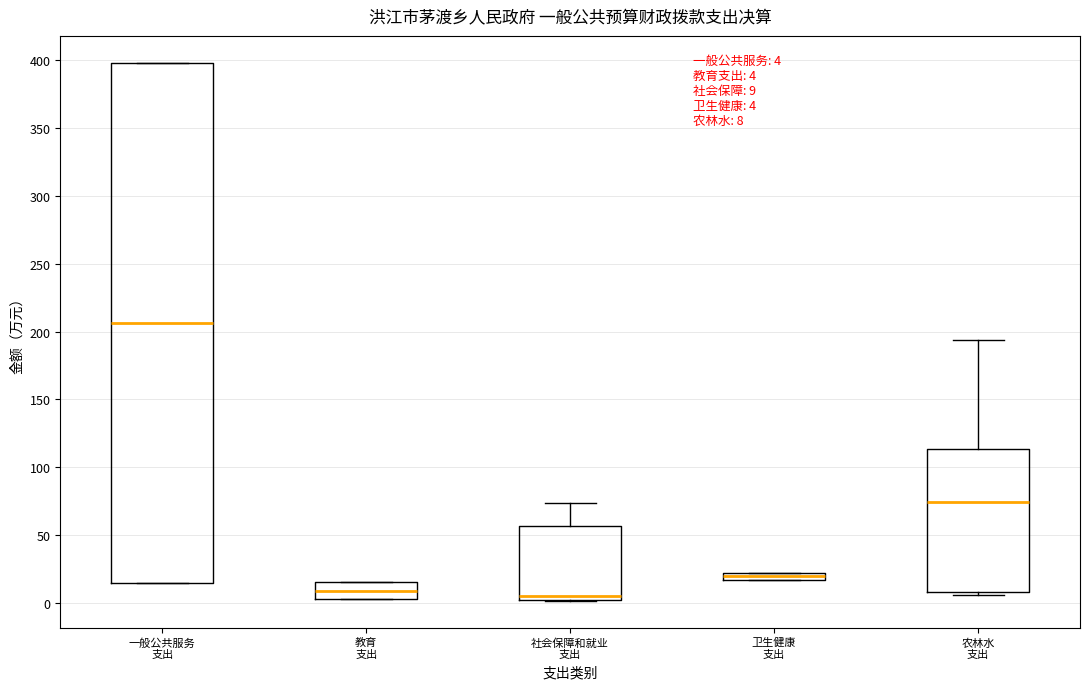

Comparing the boxes themselves (not the whiskers), which one is the tallest?

一般公共服务 支出